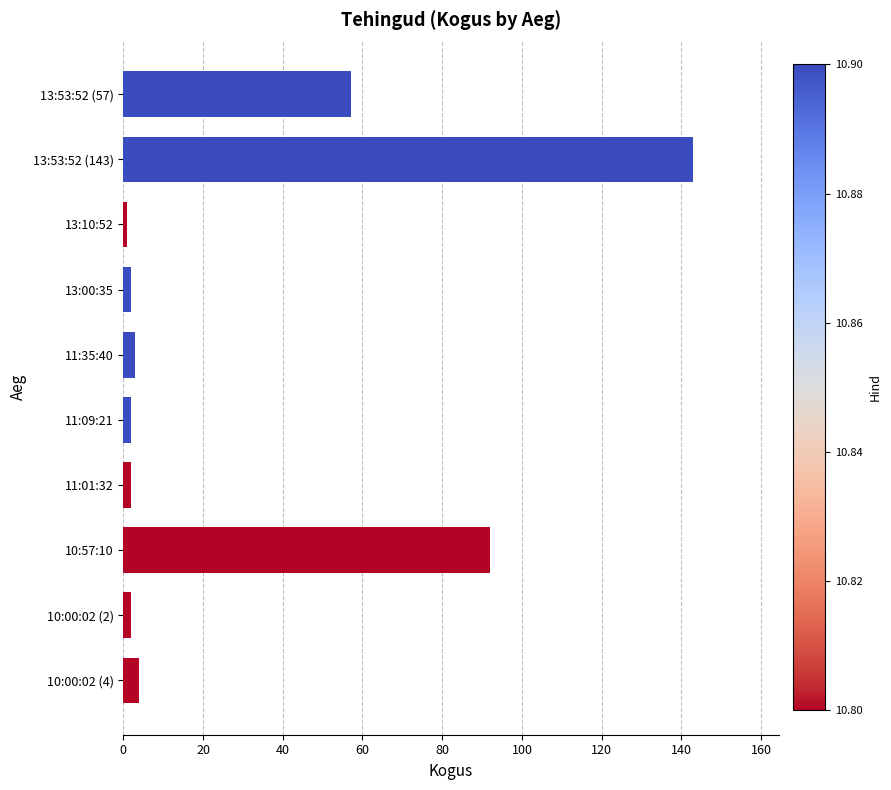

What is the change in value from 13:53:52 (143) to 10:00:02 (4)?

-139